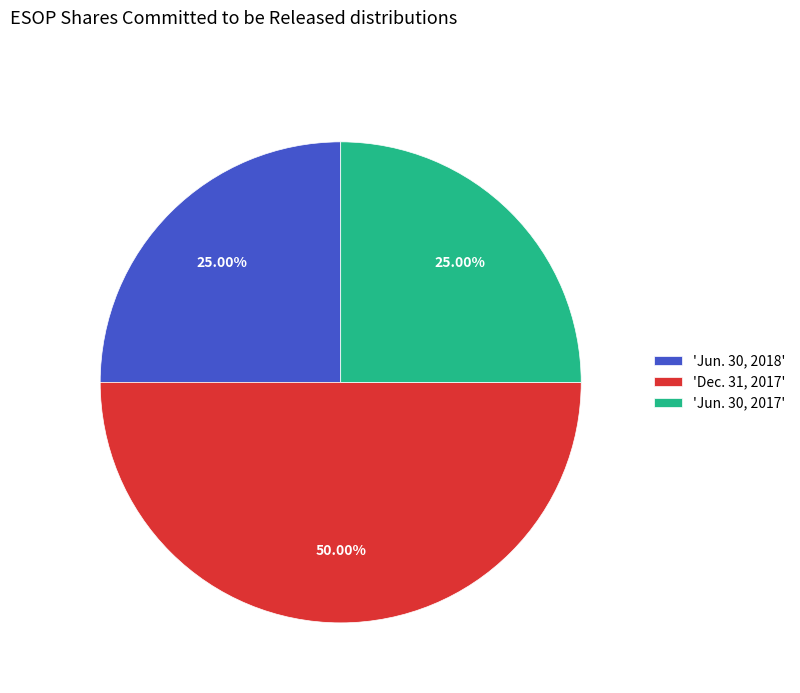

Approximately how many times larger is the value at 'Jun. 30, 2018' compared to 'Jun. 30, 2017'?

1.0